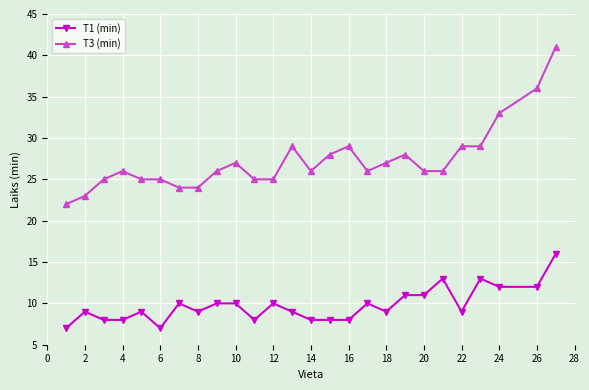

List the series in order of their peak value, highest first.

T3 (min), T1 (min)